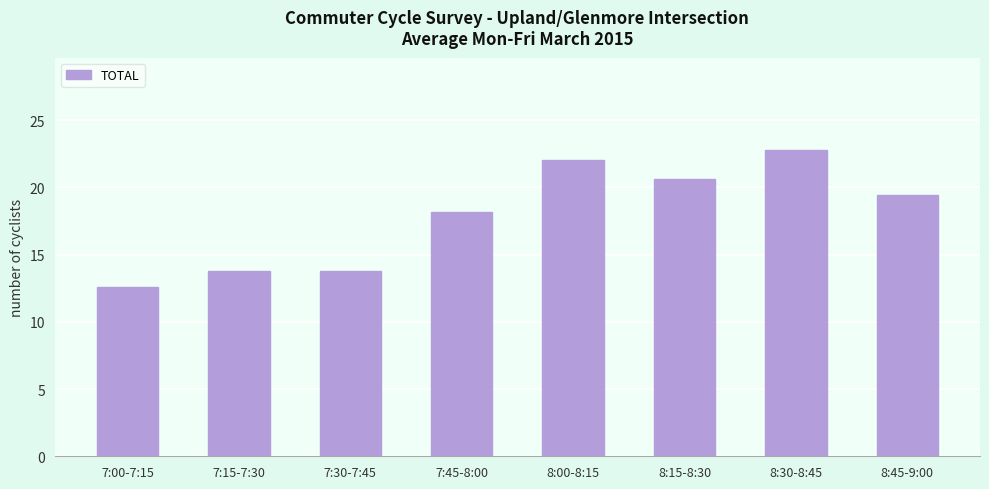

Which has a higher value, 8:00-8:15 or 8:15-8:30?

8:00-8:15